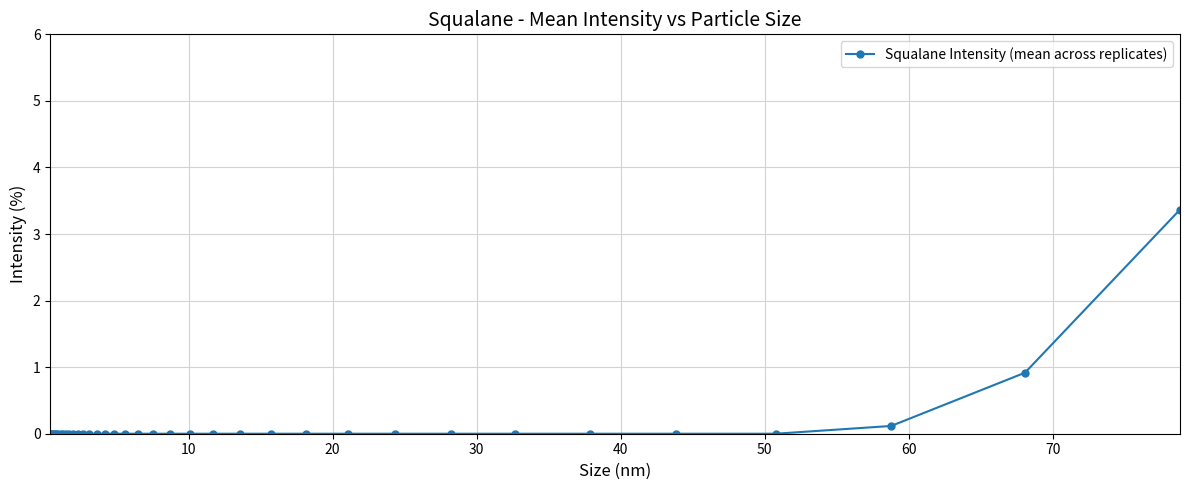

What is the maximum value shown in the chart?

3.4